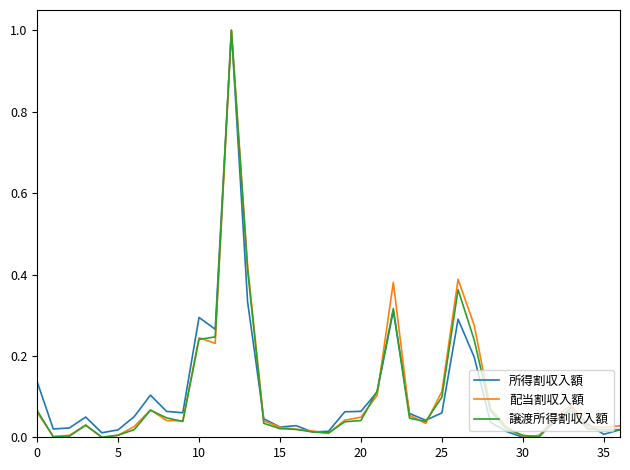

What are all the series names shown in the legend?

所得割収入額, 配当割収入額, 譲渡所得割収入額